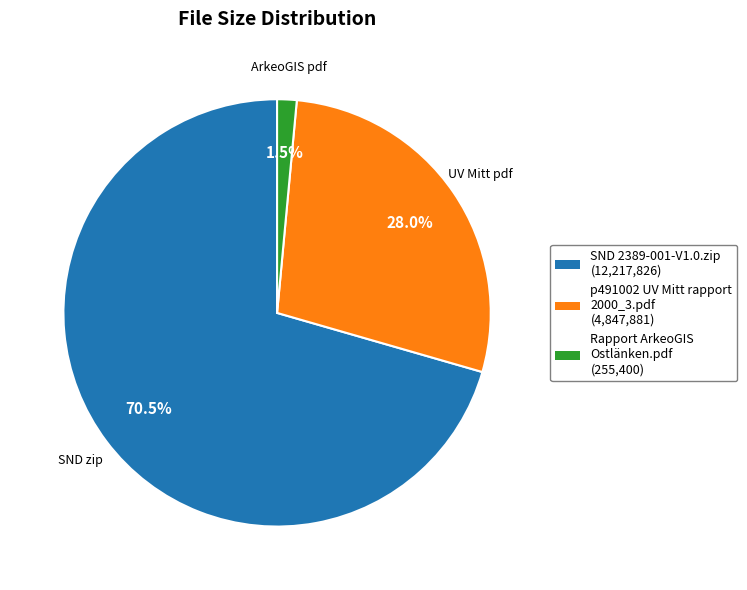

Which slice is the largest?

SND 2389-001-V1.0.zip